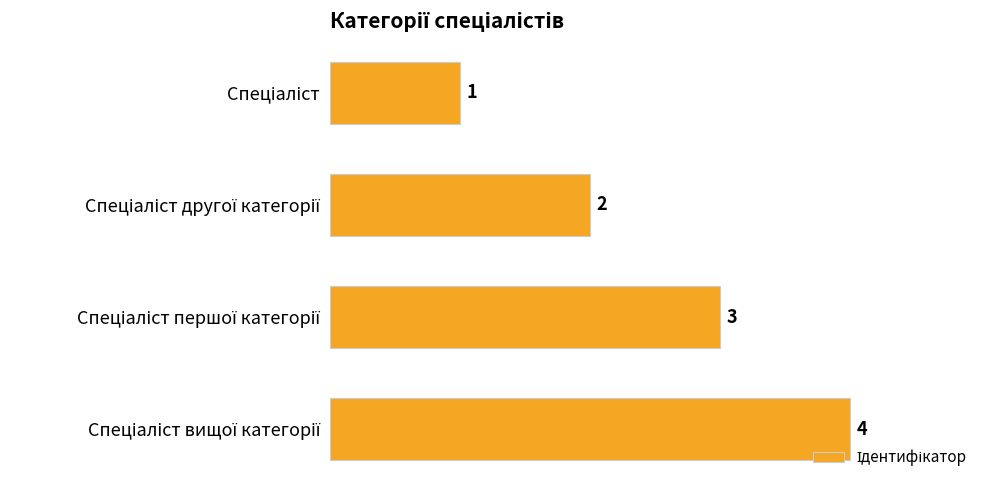

Count the values in the range 2 to 4.

3